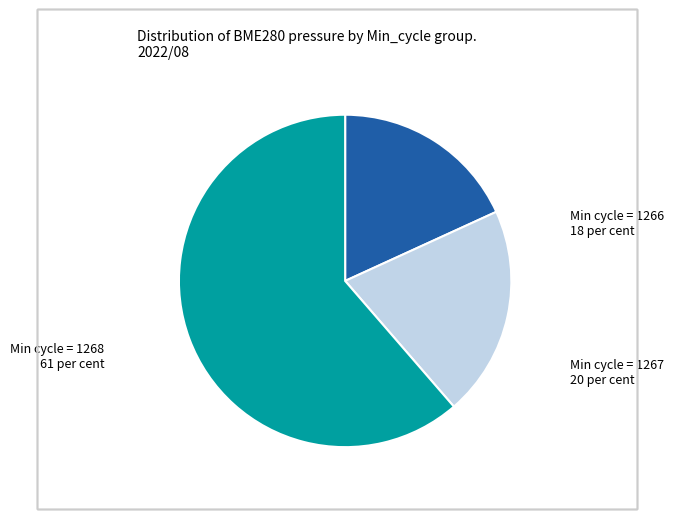

Is there a majority slice in this chart?

Yes